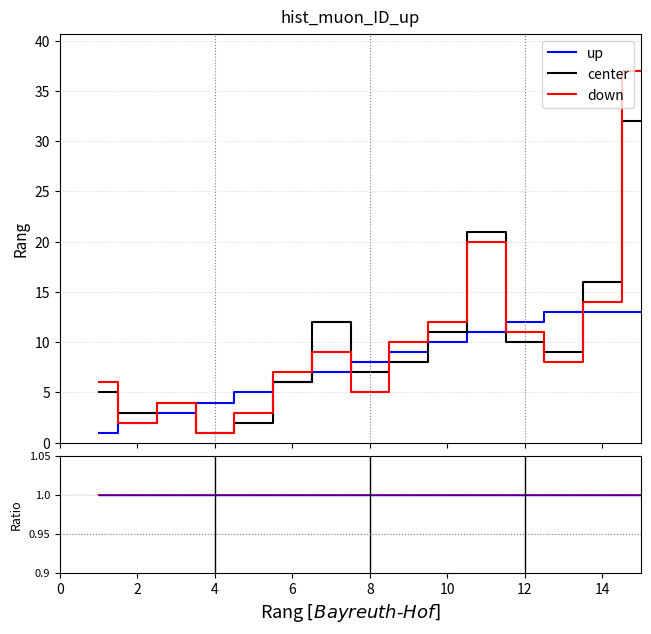

What are all the series names shown in the legend?

up, center, down